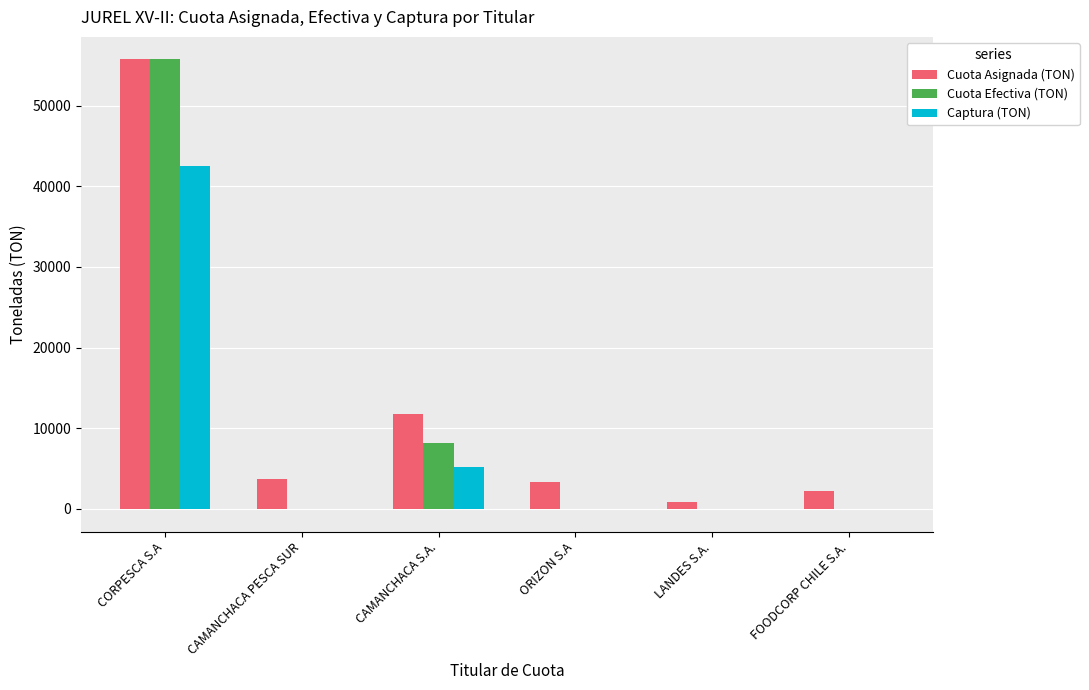

Is it true that Captura (TON) equals 0.0 at LANDES S.A.?

True